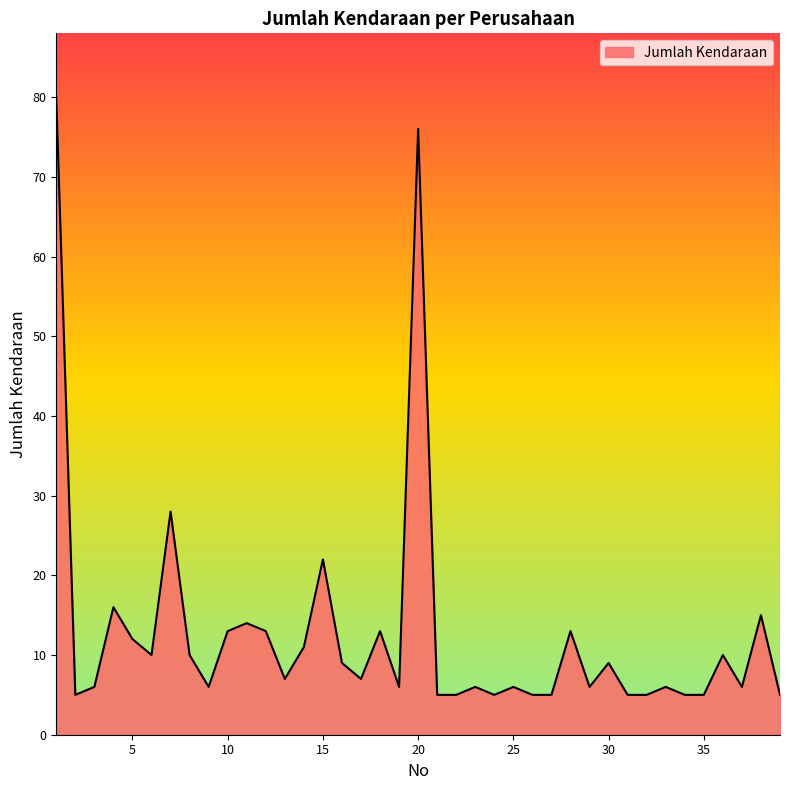

What is the maximum value shown in the chart?

80